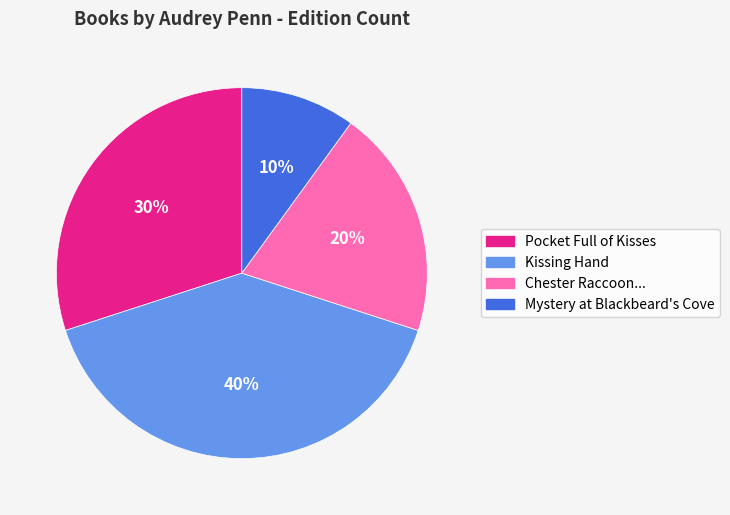

To the nearest percent, what is the difference between the largest and smallest slice percentages?

30%